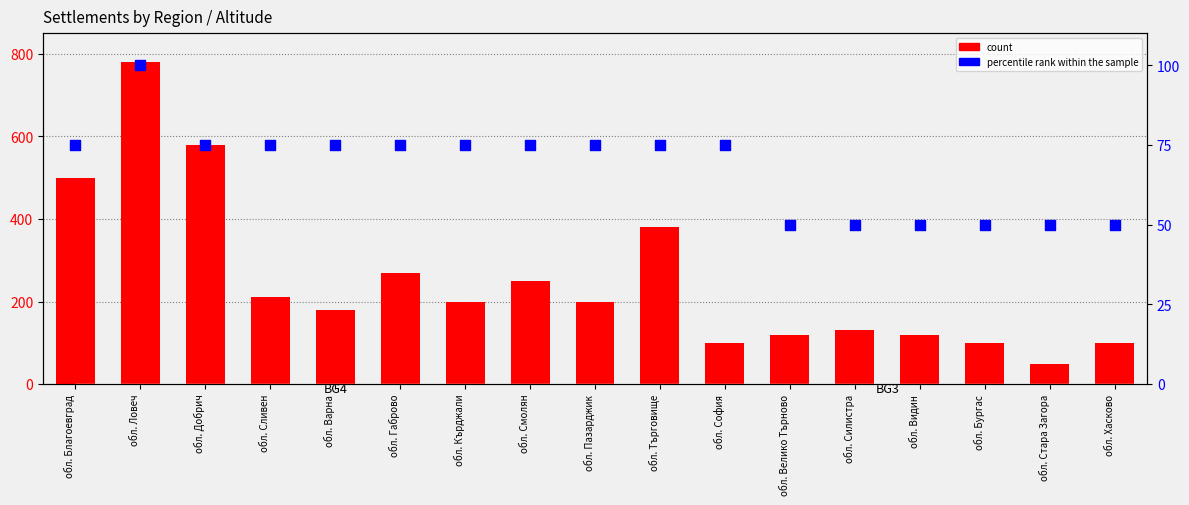

At how many categories does at least one series exceed 135?

10